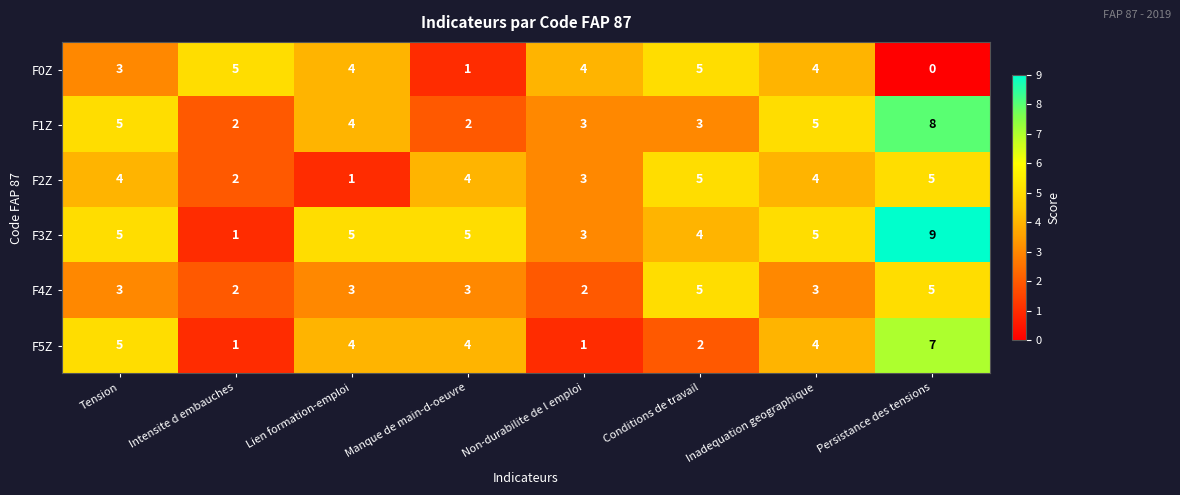

Which category has the lowest value across all series?

Persistance des tensions